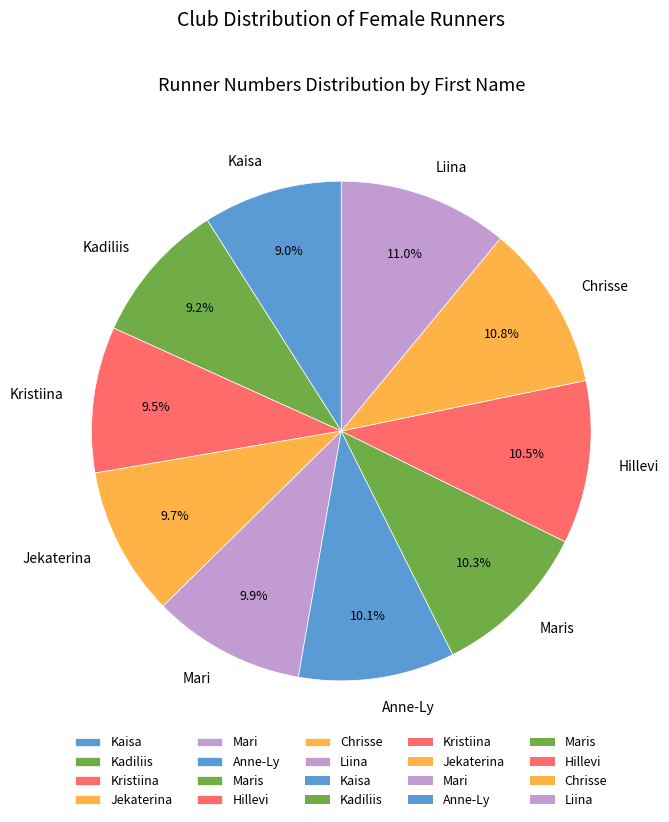

Do Kadiliis and Kristiina together represent more than half of the pie?

No